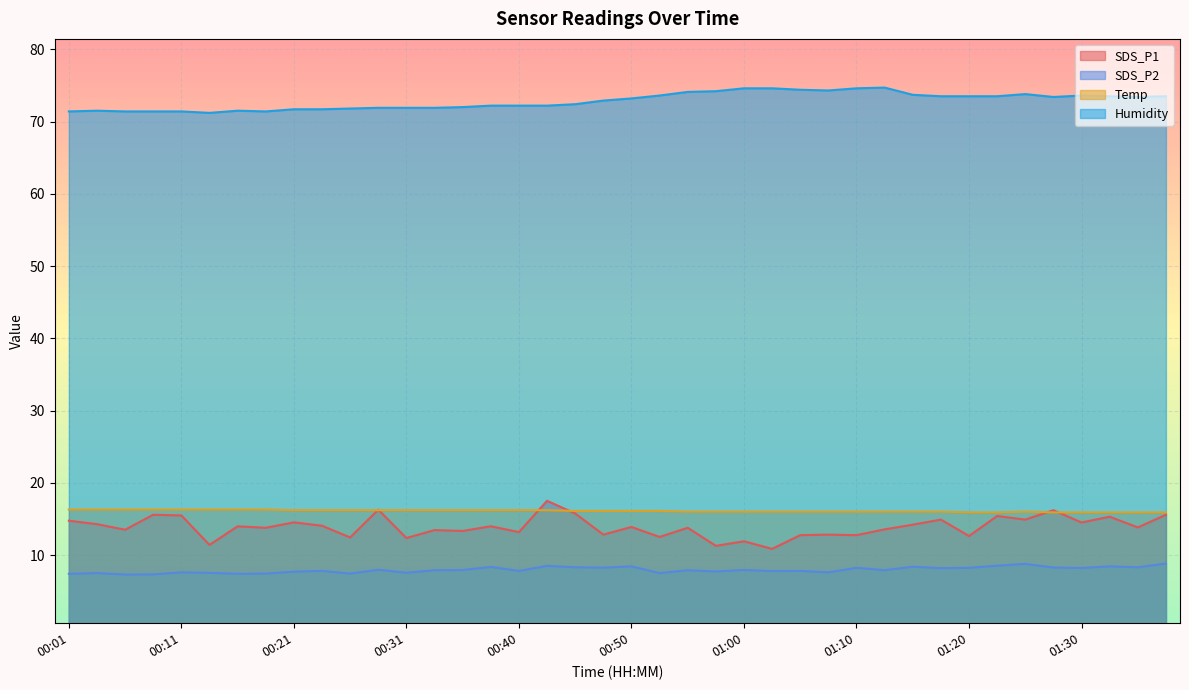

The SDS_P1 series shows 16.3 at 00:28. True or false?

True